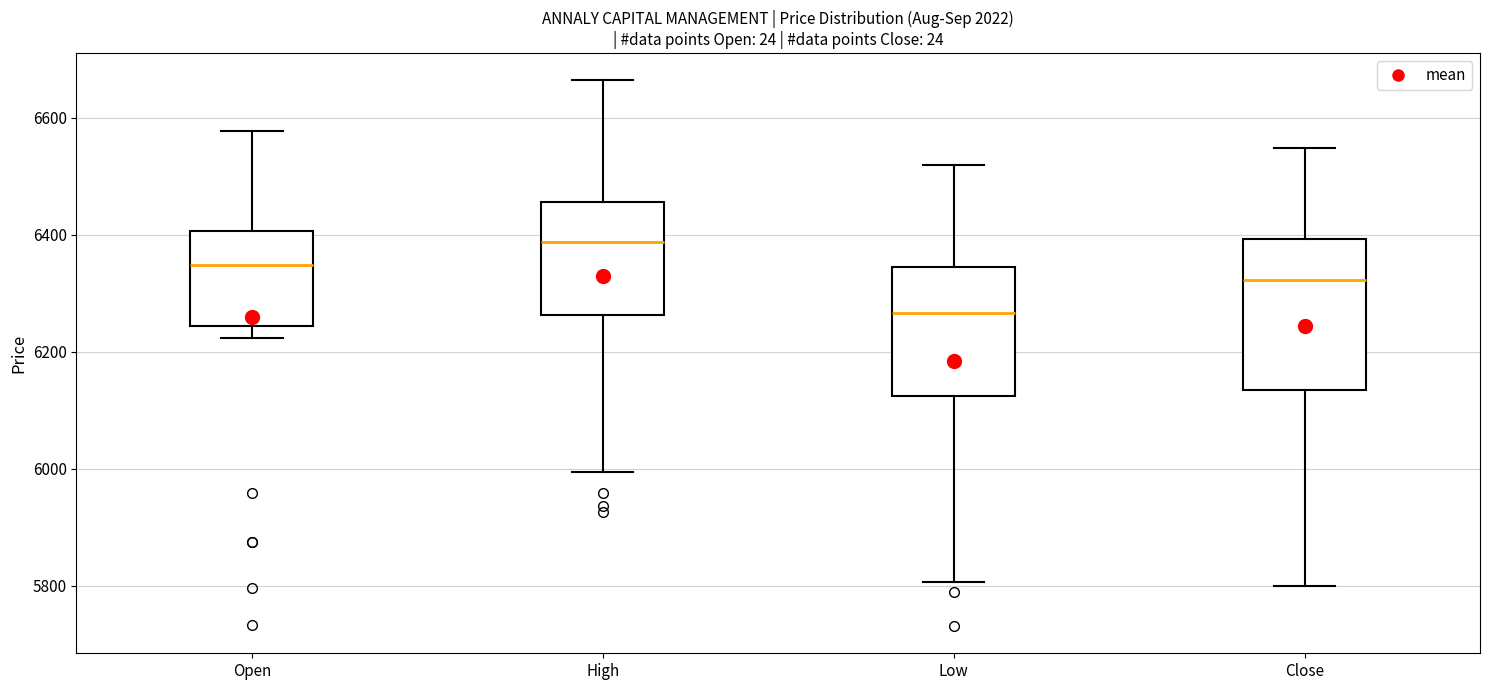

Reading left to right, transcribe this box plot: for each box, give where its median line is, the range the box spans, and where its two whiskers end, as read against the y-axis. The values are not printed on the chart, so give them approximately, as read against the axis.

Open: median 6340, box 6240 to 6400, whiskers 6220 to 6580
High: median 6380, box 6260 to 6460, whiskers 6000 to 6660
Low: median 6260, box 6120 to 6340, whiskers 5800 to 6520
Close: median 6320, box 6140 to 6400, whiskers 5800 to 6540